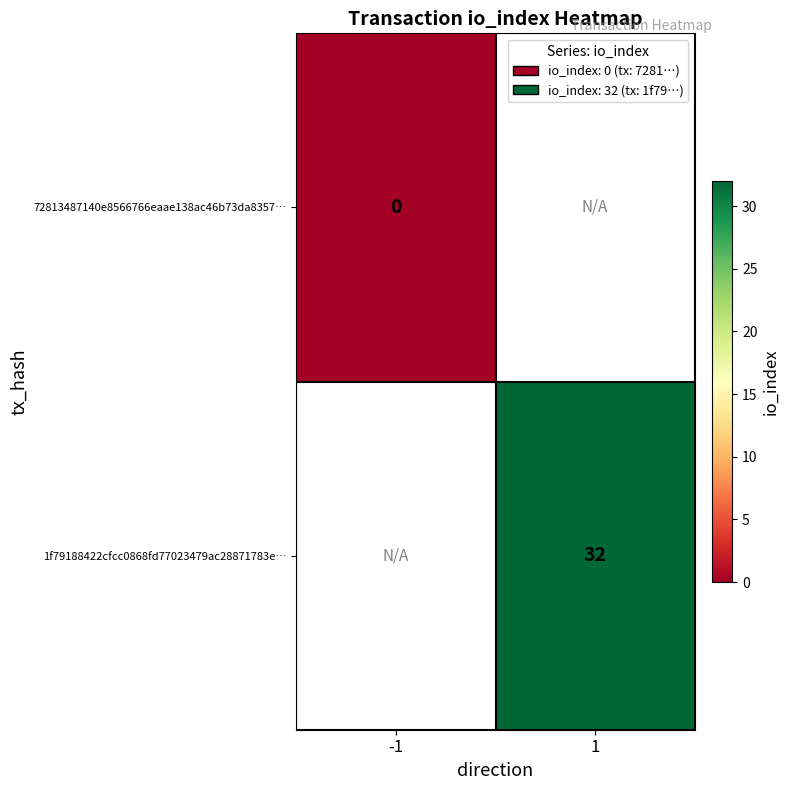

The value of 1f79188422cfcc0868fd77023479ac28871783e… at 1 is 32. True or false?

True